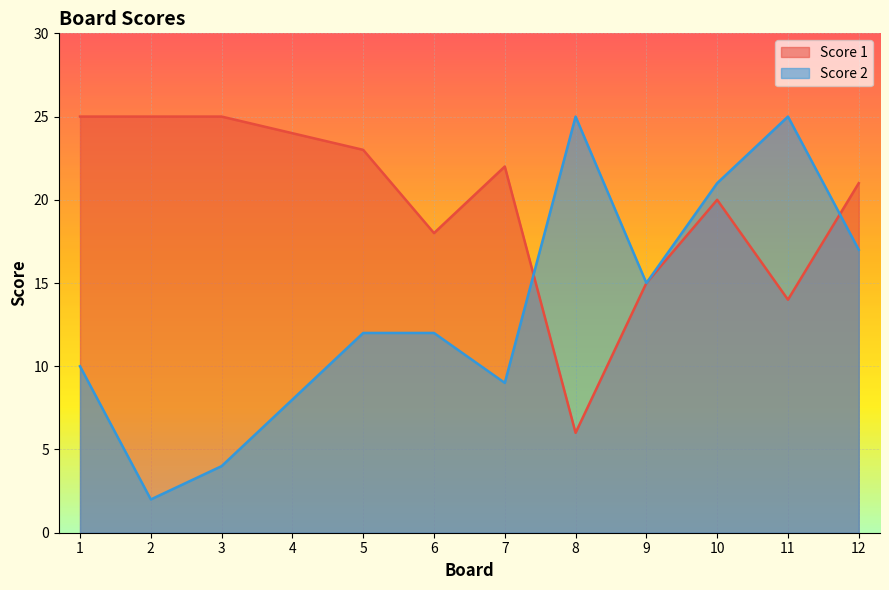

How many data points in Score 1 are above 22?

5